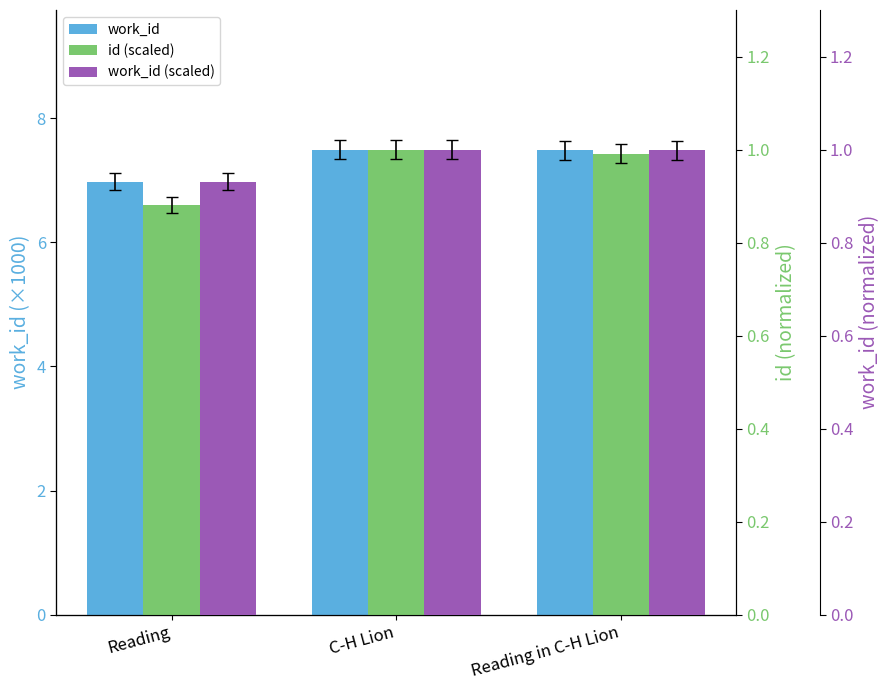

What is the highest value of the work_id series?

7.5